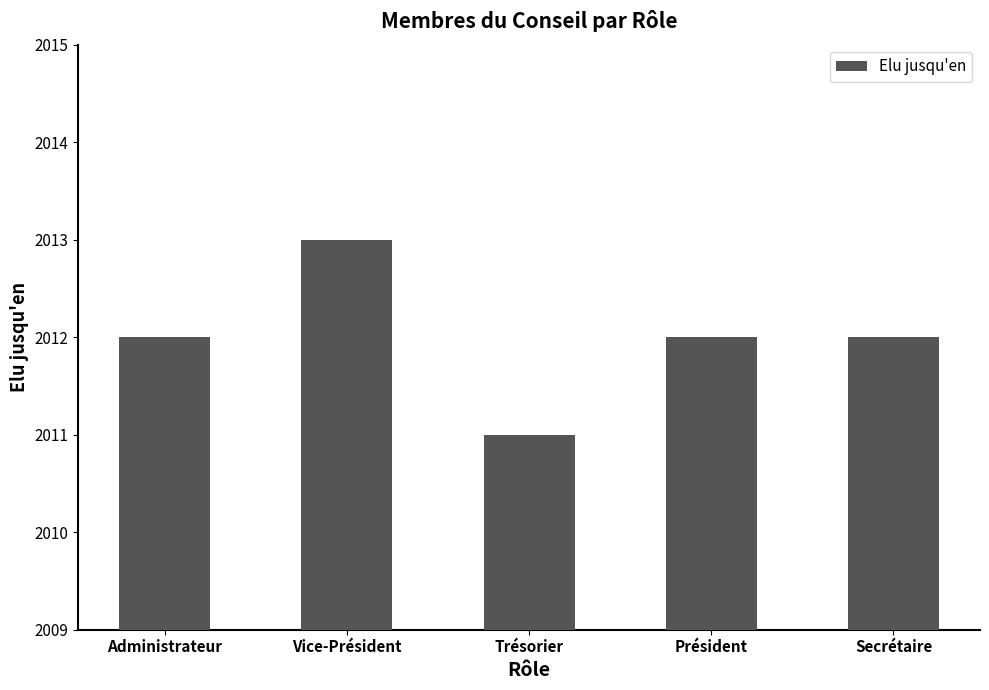

How many data points does each series have?

5